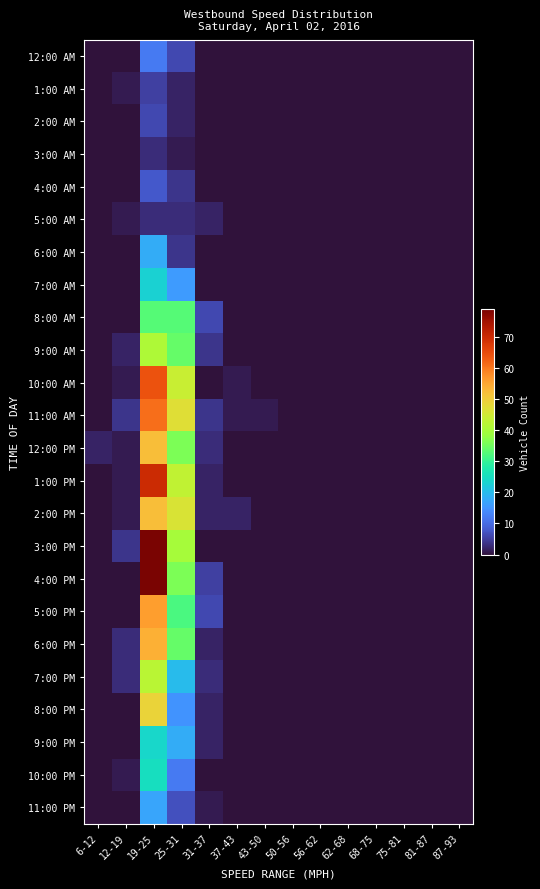

Reading left to right, what are all the values shown in this chart?

12:00 AM: 6-12=0	12-19=0	19-25=12	25-31=6	31-37=0	37-43=0	43-50=0	50-56=0	56-62=0	62-68=0	68-75=0	75-81=0	81-87=0	87-93=0
1:00 AM: 6-12=0	12-19=1	19-25=5	25-31=2	31-37=0	37-43=0	43-50=0	50-56=0	56-62=0	62-68=0	68-75=0	75-81=0	81-87=0	87-93=0
2:00 AM: 6-12=0	12-19=0	19-25=6	25-31=2	31-37=0	37-43=0	43-50=0	50-56=0	56-62=0	62-68=0	68-75=0	75-81=0	81-87=0	87-93=0
3:00 AM: 6-12=0	12-19=0	19-25=3	25-31=1	31-37=0	37-43=0	43-50=0	50-56=0	56-62=0	62-68=0	68-75=0	75-81=0	81-87=0	87-93=0
4:00 AM: 6-12=0	12-19=0	19-25=8	25-31=4	31-37=0	37-43=0	43-50=0	50-56=0	56-62=0	62-68=0	68-75=0	75-81=0	81-87=0	87-93=0
5:00 AM: 6-12=0	12-19=1	19-25=3	25-31=3	31-37=2	37-43=0	43-50=0	50-56=0	56-62=0	62-68=0	68-75=0	75-81=0	81-87=0	87-93=0
6:00 AM: 6-12=0	12-19=0	19-25=18	25-31=4	31-37=0	37-43=0	43-50=0	50-56=0	56-62=0	62-68=0	68-75=0	75-81=0	81-87=0	87-93=0
7:00 AM: 6-12=0	12-19=0	19-25=23	25-31=16	31-37=0	37-43=0	43-50=0	50-56=0	56-62=0	62-68=0	68-75=0	75-81=0	81-87=0	87-93=0
8:00 AM: 6-12=0	12-19=0	19-25=33	25-31=33	31-37=6	37-43=0	43-50=0	50-56=0	56-62=0	62-68=0	68-75=0	75-81=0	81-87=0	87-93=0
9:00 AM: 6-12=0	12-19=2	19-25=41	25-31=34	31-37=4	37-43=0	43-50=0	50-56=0	56-62=0	62-68=0	68-75=0	75-81=0	81-87=0	87-93=0
10:00 AM: 6-12=0	12-19=1	19-25=64	25-31=44	31-37=0	37-43=1	43-50=0	50-56=0	56-62=0	62-68=0	68-75=0	75-81=0	81-87=0	87-93=0
11:00 AM: 6-12=0	12-19=4	19-25=61	25-31=47	31-37=4	37-43=1	43-50=1	50-56=0	56-62=0	62-68=0	68-75=0	75-81=0	81-87=0	87-93=0
12:00 PM: 6-12=2	12-19=1	19-25=52	25-31=36	31-37=3	37-43=0	43-50=0	50-56=0	56-62=0	62-68=0	68-75=0	75-81=0	81-87=0	87-93=0
1:00 PM: 6-12=0	12-19=1	19-25=70	25-31=43	31-37=2	37-43=0	43-50=0	50-56=0	56-62=0	62-68=0	68-75=0	75-81=0	81-87=0	87-93=0
2:00 PM: 6-12=0	12-19=1	19-25=52	25-31=46	31-37=2	37-43=2	43-50=0	50-56=0	56-62=0	62-68=0	68-75=0	75-81=0	81-87=0	87-93=0
3:00 PM: 6-12=0	12-19=4	19-25=79	25-31=40	31-37=0	37-43=0	43-50=0	50-56=0	56-62=0	62-68=0	68-75=0	75-81=0	81-87=0	87-93=0
4:00 PM: 6-12=0	12-19=0	19-25=79	25-31=36	31-37=5	37-43=0	43-50=0	50-56=0	56-62=0	62-68=0	68-75=0	75-81=0	81-87=0	87-93=0
5:00 PM: 6-12=0	12-19=0	19-25=56	25-31=32	31-37=6	37-43=0	43-50=0	50-56=0	56-62=0	62-68=0	68-75=0	75-81=0	81-87=0	87-93=0
6:00 PM: 6-12=0	12-19=3	19-25=54	25-31=34	31-37=2	37-43=0	43-50=0	50-56=0	56-62=0	62-68=0	68-75=0	75-81=0	81-87=0	87-93=0
7:00 PM: 6-12=0	12-19=3	19-25=42	25-31=20	31-37=3	37-43=0	43-50=0	50-56=0	56-62=0	62-68=0	68-75=0	75-81=0	81-87=0	87-93=0
8:00 PM: 6-12=0	12-19=0	19-25=49	25-31=15	31-37=2	37-43=0	43-50=0	50-56=0	56-62=0	62-68=0	68-75=0	75-81=0	81-87=0	87-93=0
9:00 PM: 6-12=0	12-19=0	19-25=24	25-31=18	31-37=2	37-43=0	43-50=0	50-56=0	56-62=0	62-68=0	68-75=0	75-81=0	81-87=0	87-93=0
10:00 PM: 6-12=0	12-19=1	19-25=25	25-31=12	31-37=0	37-43=0	43-50=0	50-56=0	56-62=0	62-68=0	68-75=0	75-81=0	81-87=0	87-93=0
11:00 PM: 6-12=0	12-19=0	19-25=17	25-31=7	31-37=1	37-43=0	43-50=0	50-56=0	56-62=0	62-68=0	68-75=0	75-81=0	81-87=0	87-93=0